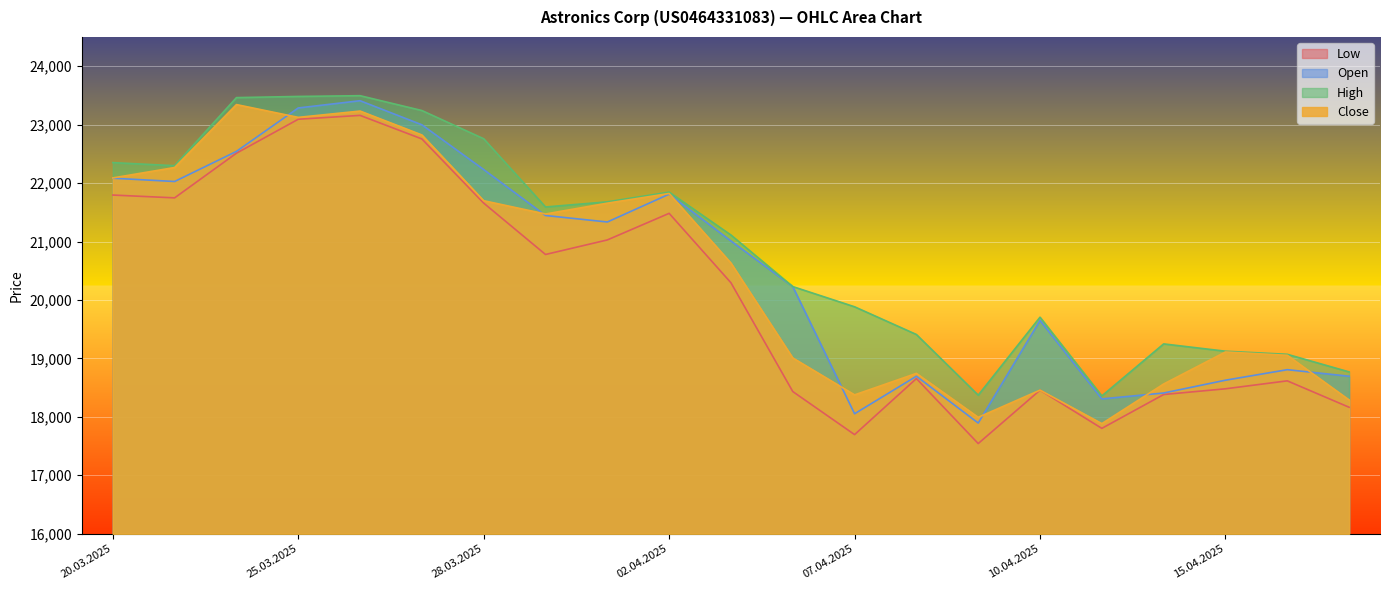

True or false: Open and High intersect in this chart.

False